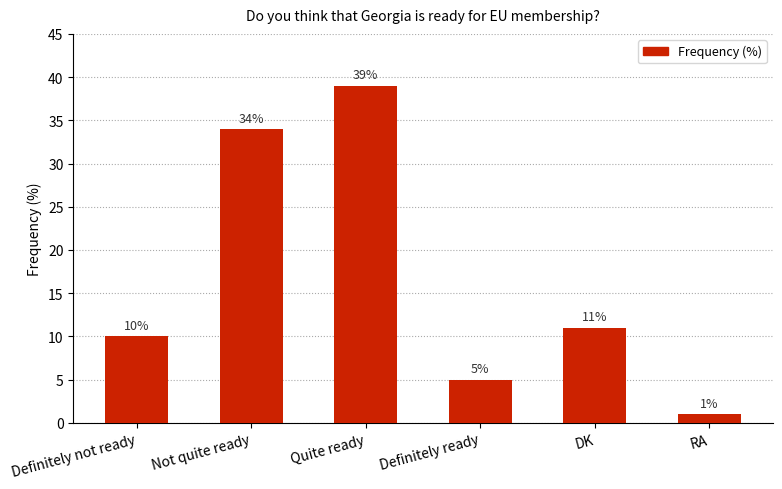

Reading left to right, what are all the values shown in this chart?

10	34	39	5	11	1